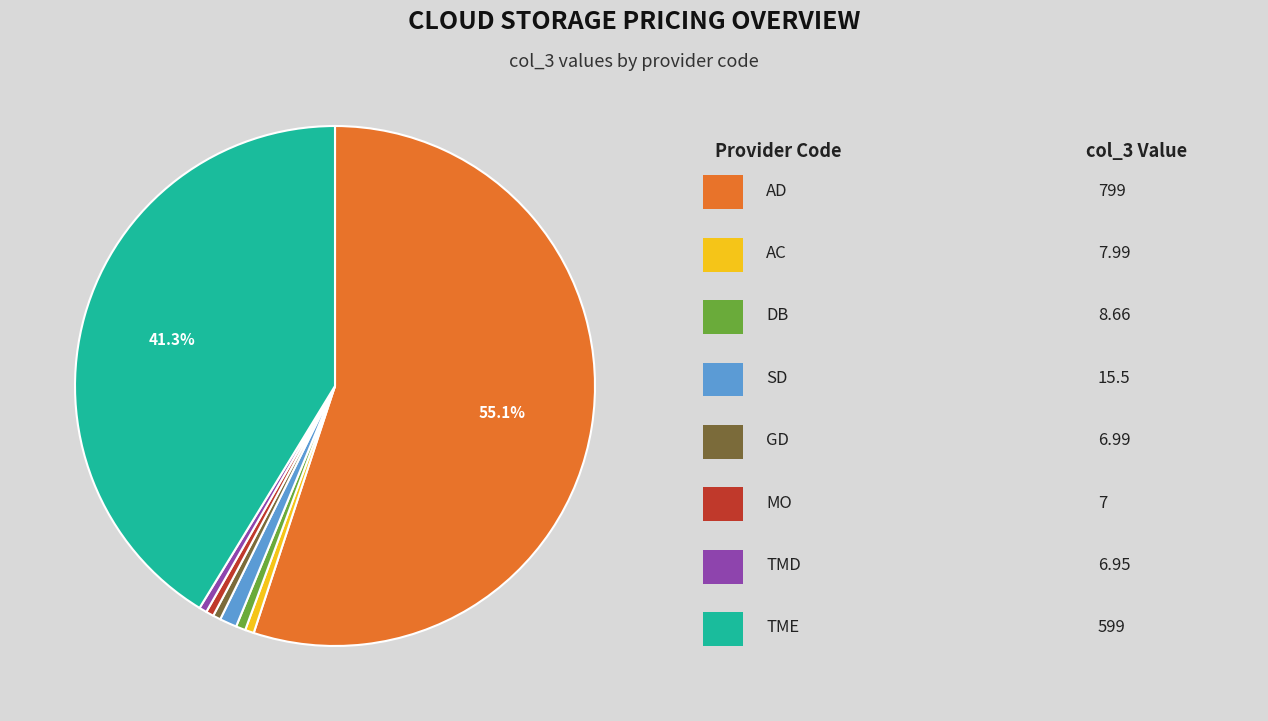

Is there any slice that represents more than half of the pie?

Yes